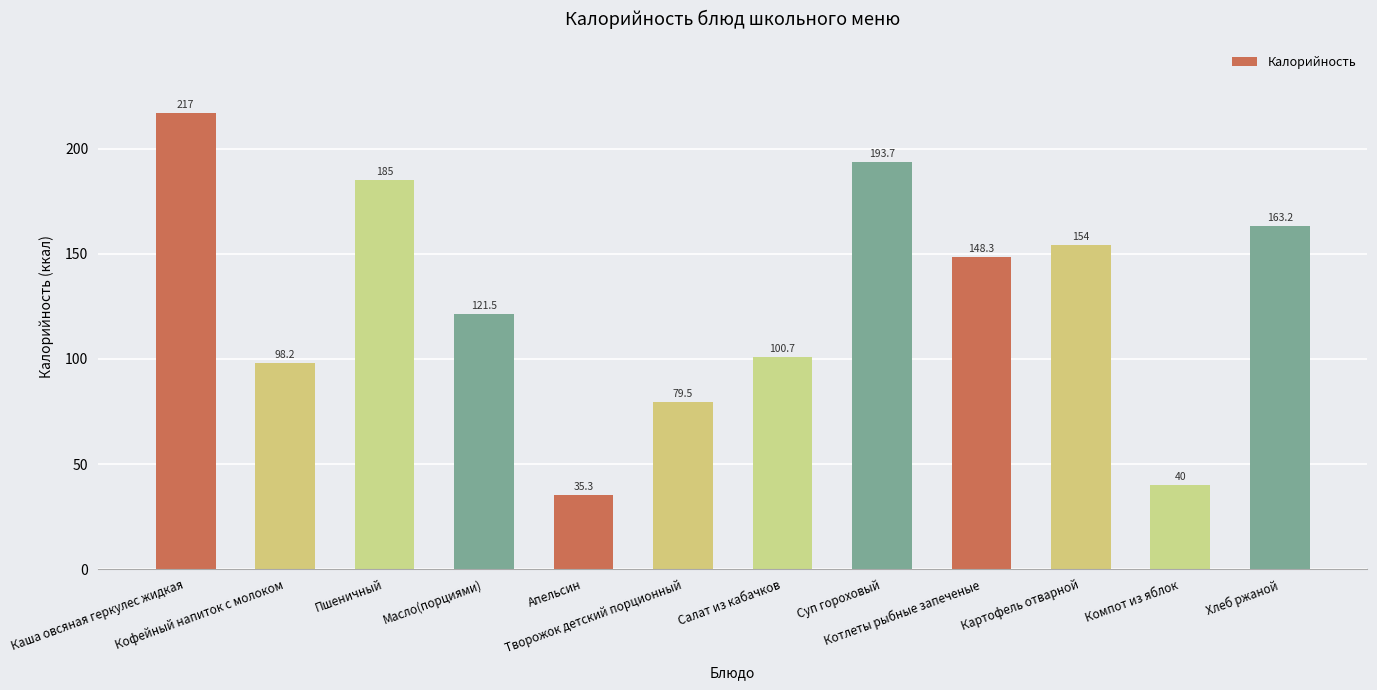

Reading left to right, what are all the values shown in this chart?

217.0	98.2	185.0	121.5	35.3	79.5	100.7	193.7	148.3	154.0	40.0	163.2